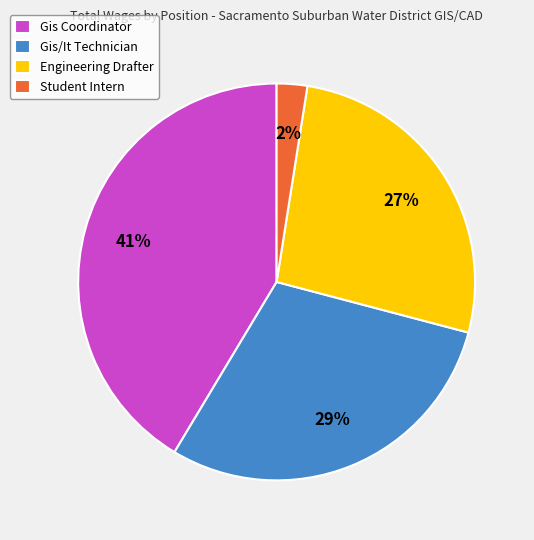

Which category has the biggest portion of the pie?

Gis Coordinator